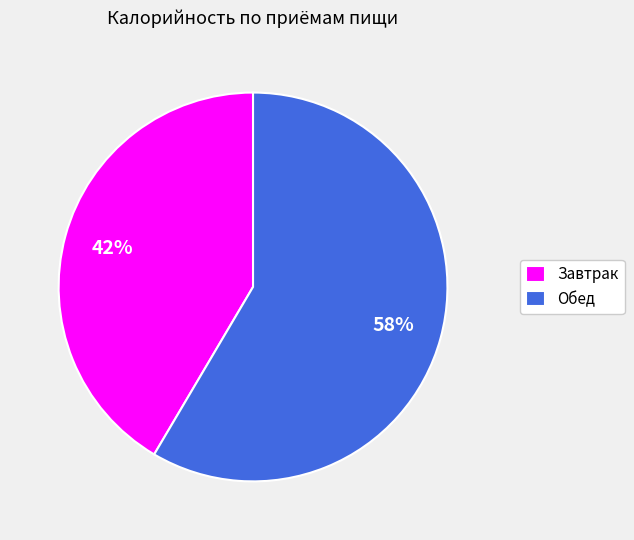

To the nearest percent, what is the average slice percentage?

50%